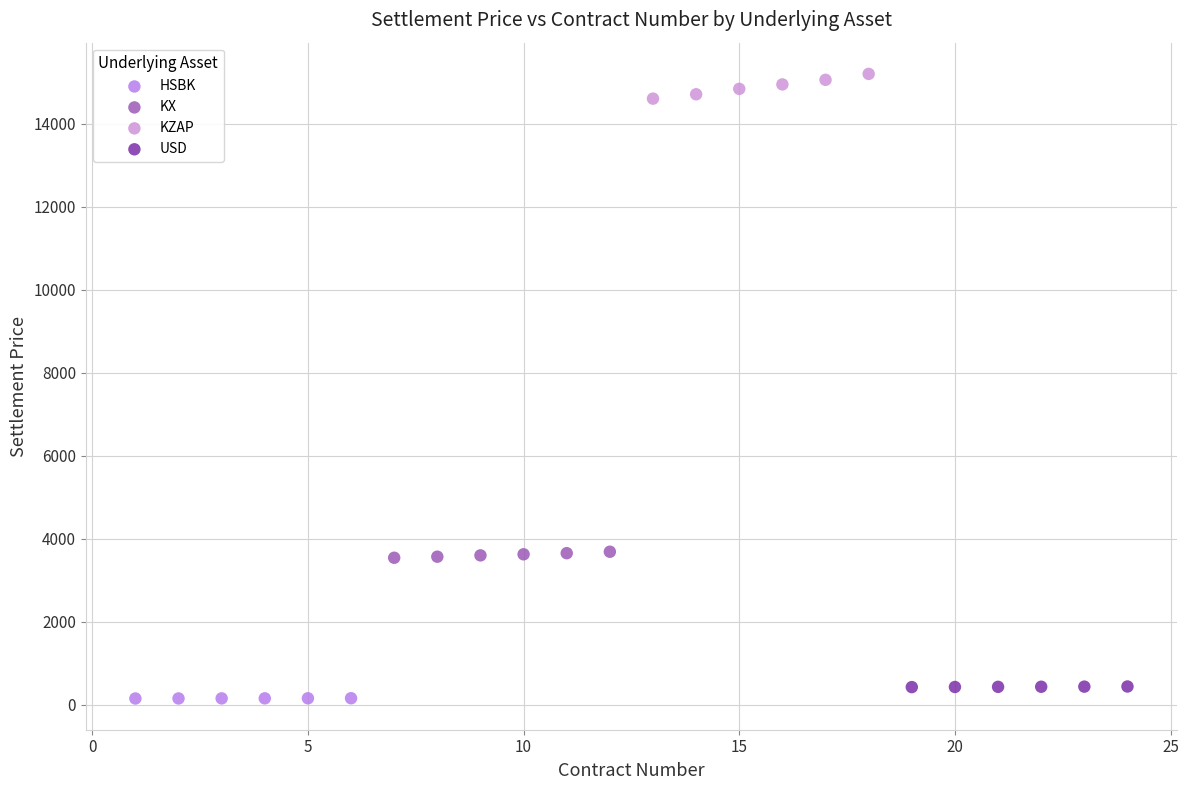

Which series reaches the maximum Y coordinate?

KZAP